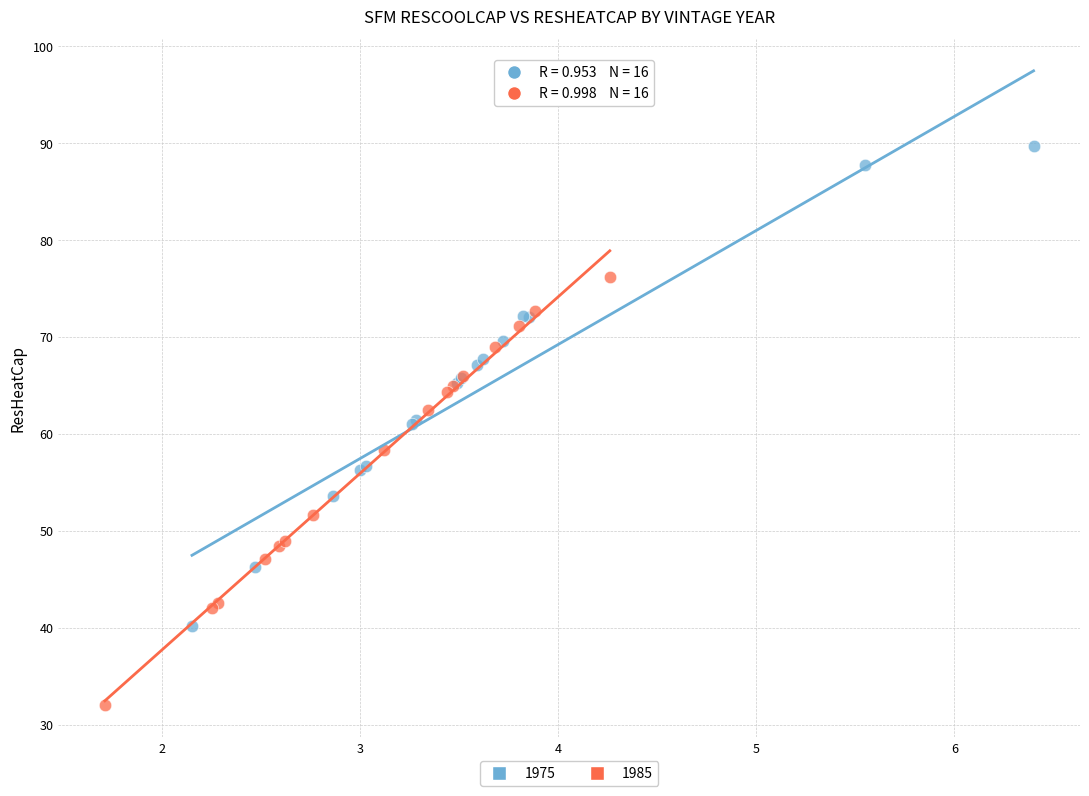

Which series contains the lowest Y value?

1985